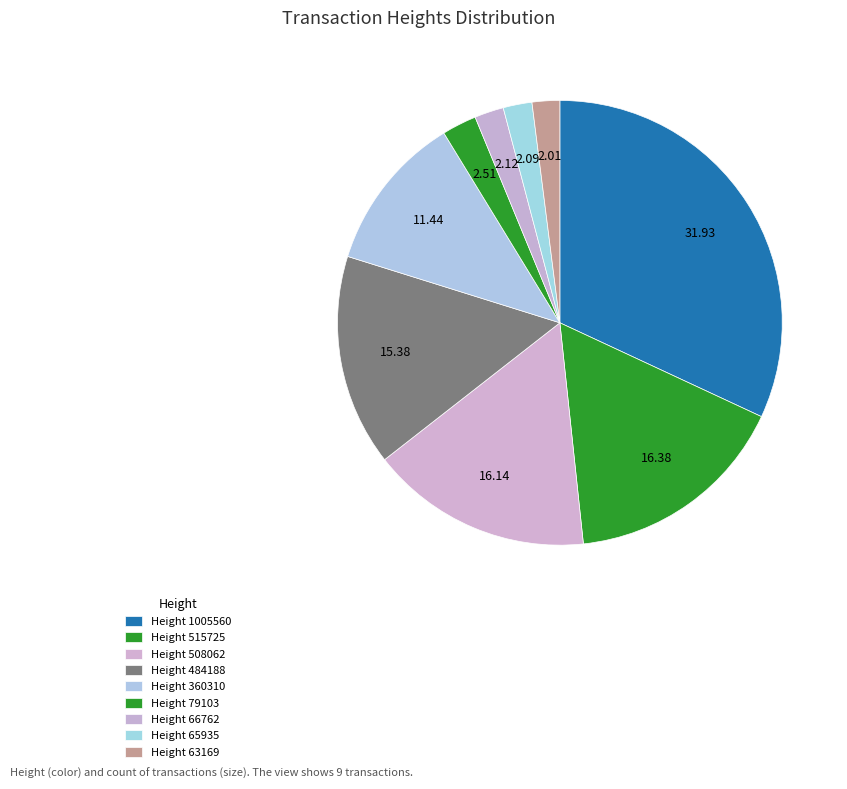

To the nearest percent, what is the average slice percentage?

11%